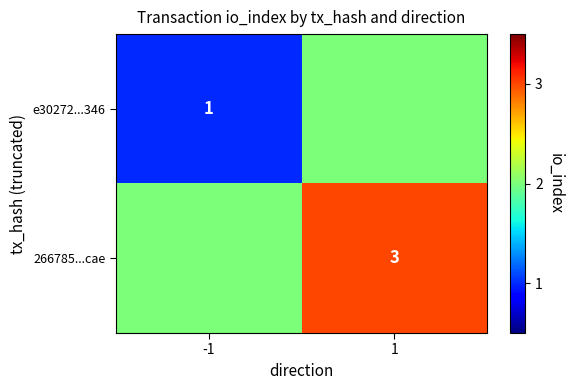

The e30272...346 series shows 1 at -1. True or false?

True